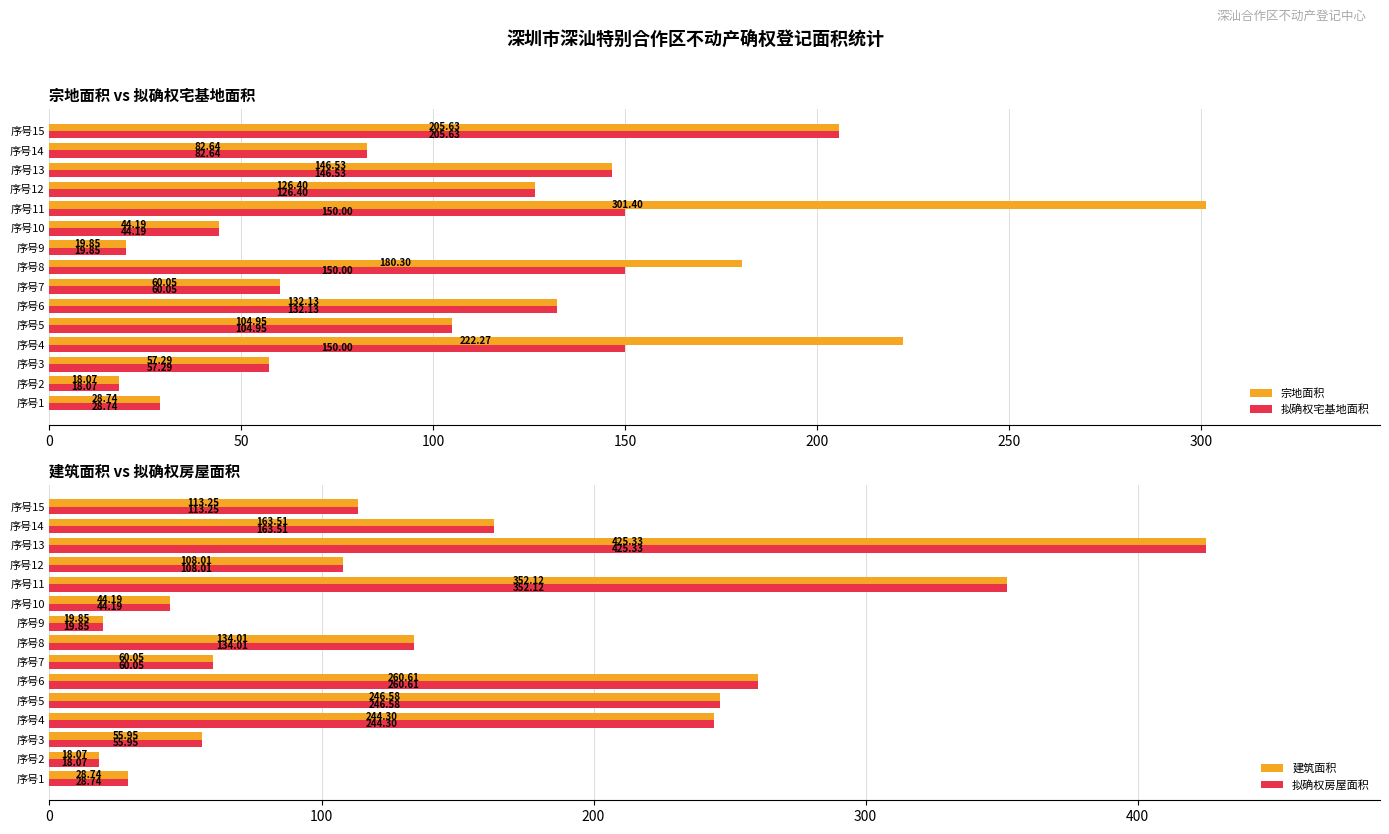

What is the approximate value of 建筑面积 at 序号5?

246.6